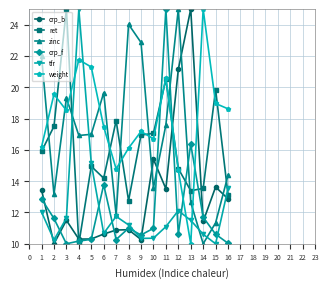

In zinc, how many points are higher than both neighbors (excluding endpoints)?

4